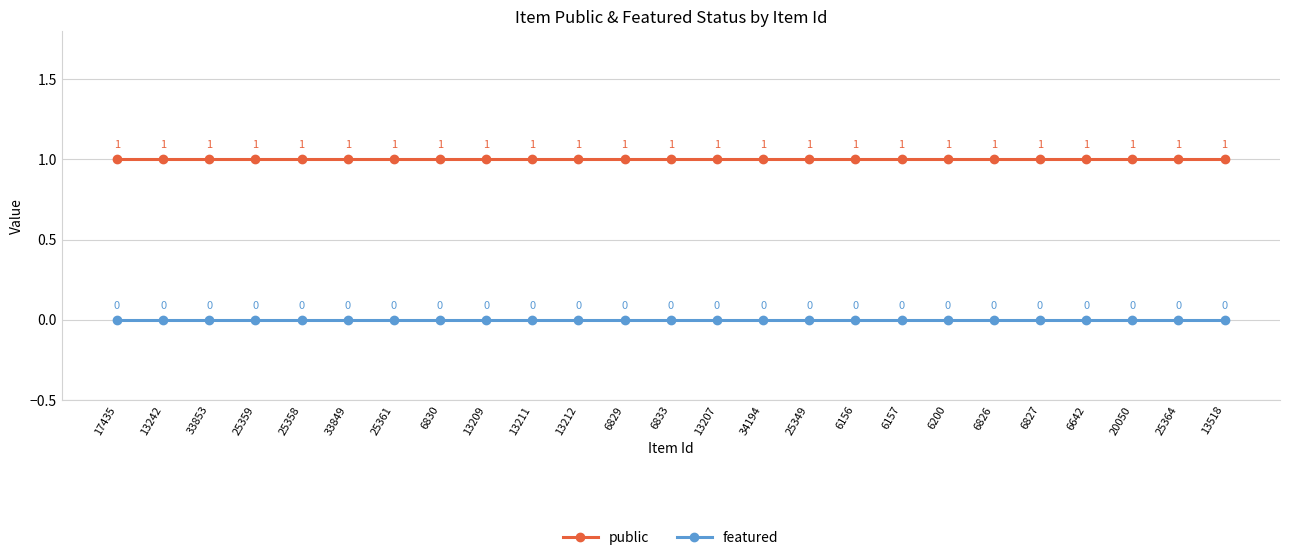

Which series has the largest total across all categories?

public